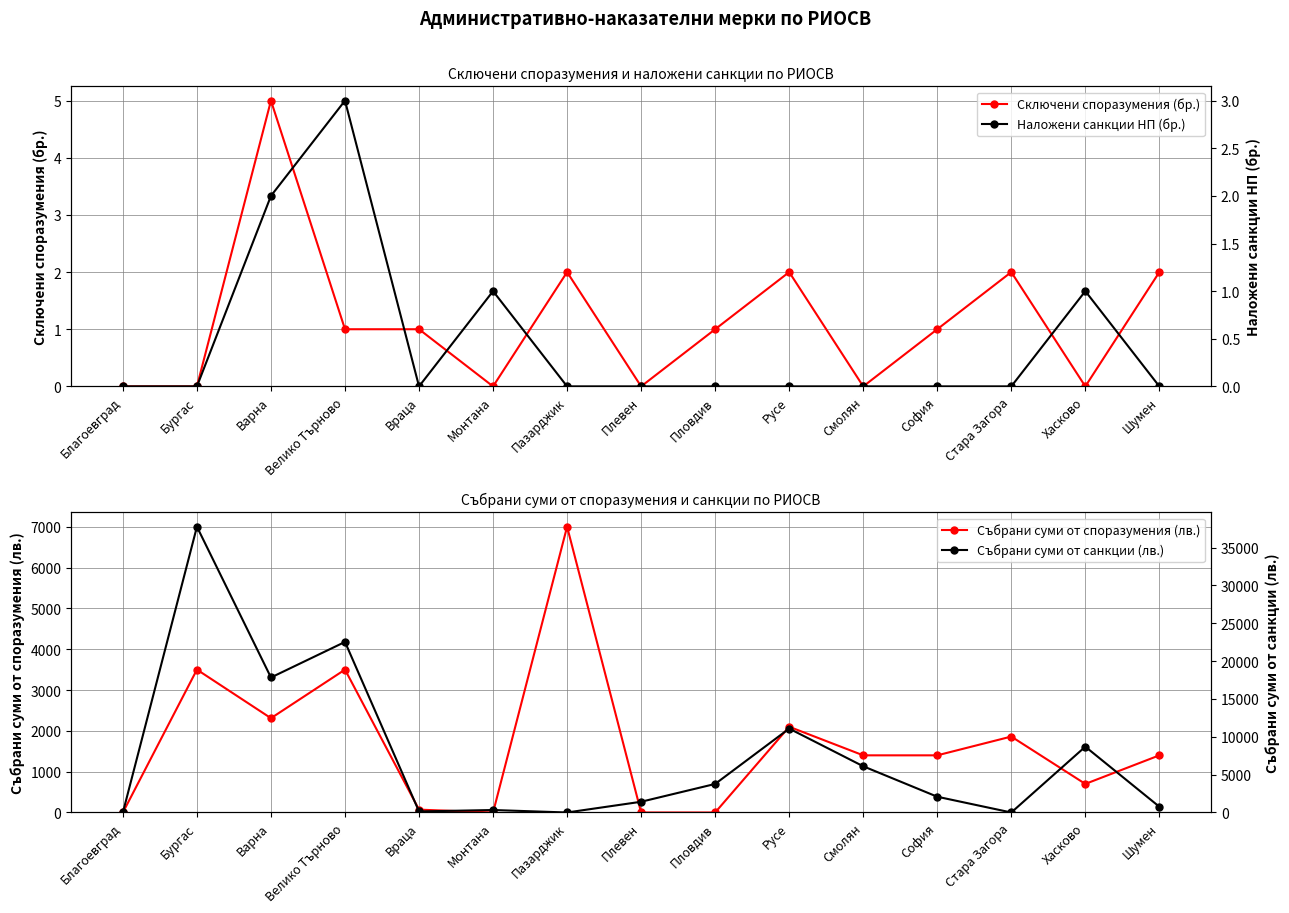

Rank the series by their maximum value, from highest to lowest.

Събрани суми от санкции (лв.), Събрани суми от споразумения (лв.), Сключени споразумения (бр.), Наложени санкции НП (бр.)